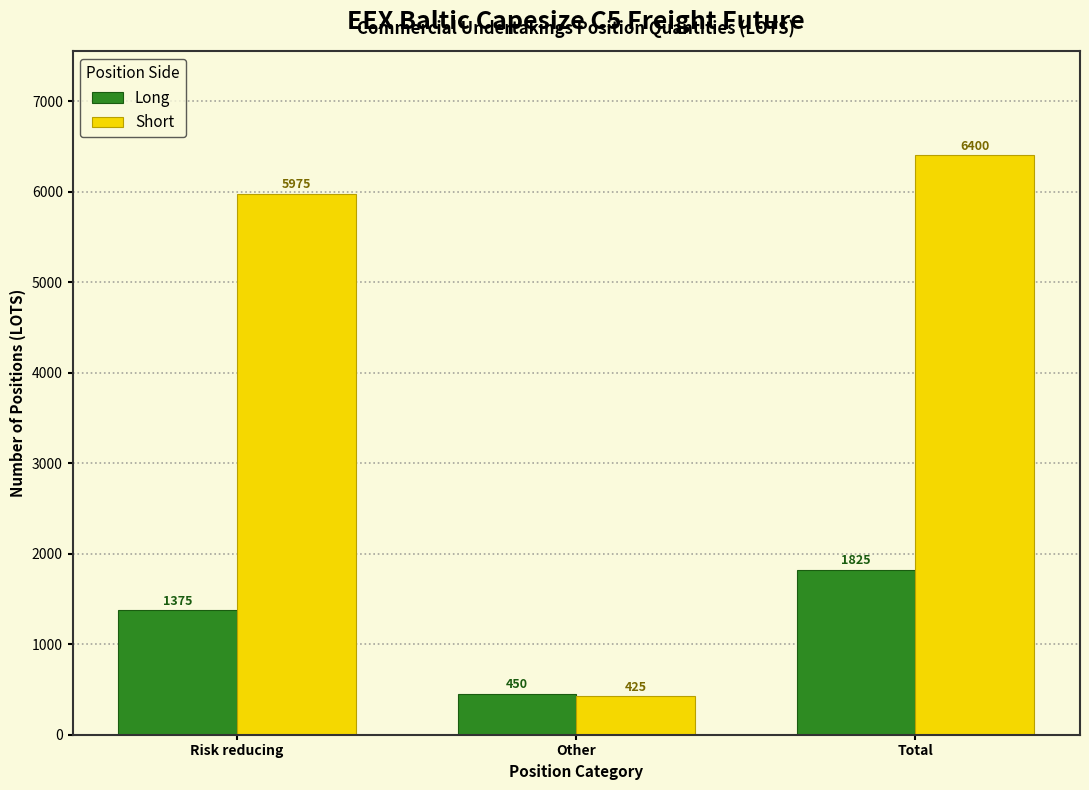

Reading left to right, list all the values displayed in this chart.

Long: Risk reducing=1375	Other=450	Total=1825
Short: Risk reducing=5975	Other=425	Total=6400